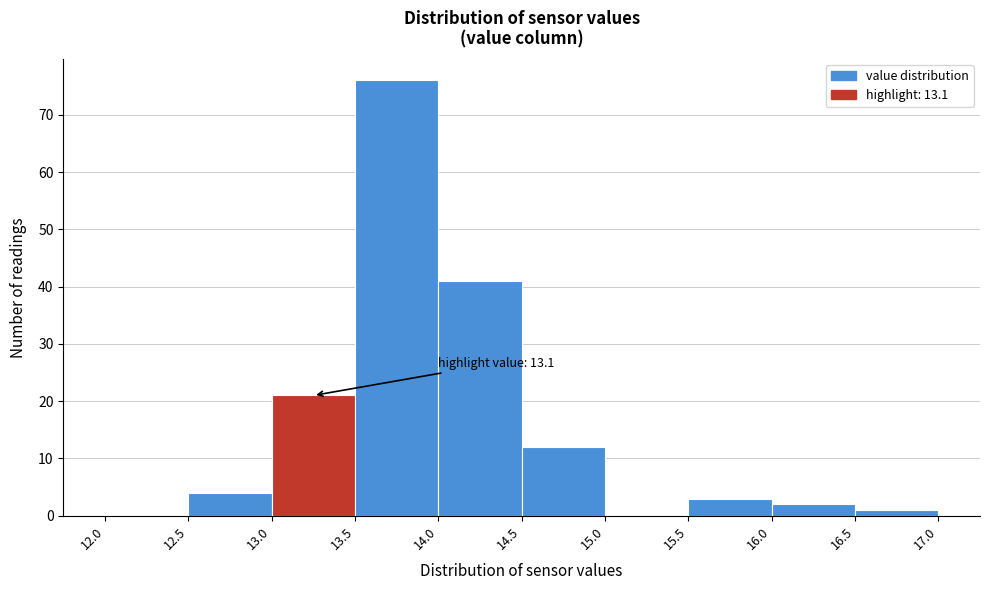

Which range on the x-axis has the tallest bar?

13.5 to 14.0